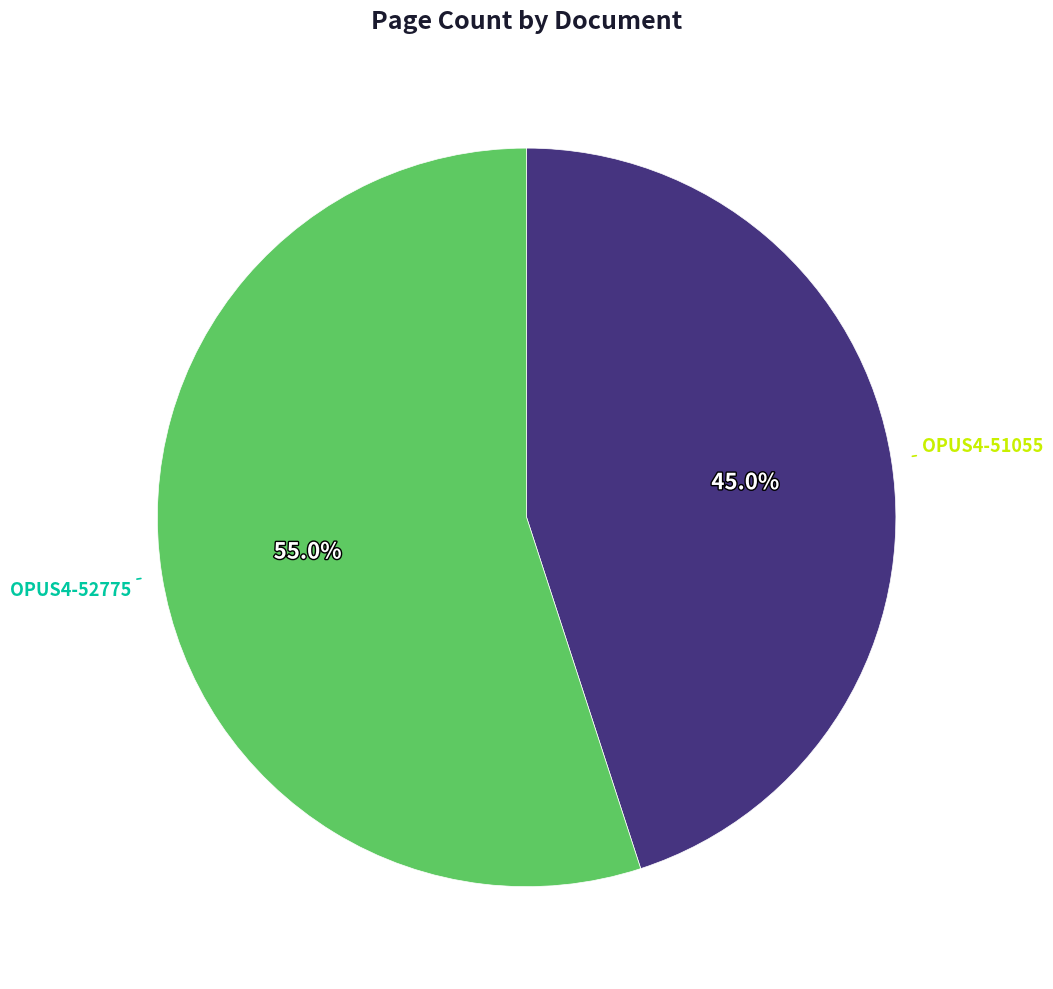

Which category has the biggest portion of the pie?

OPUS4-52775